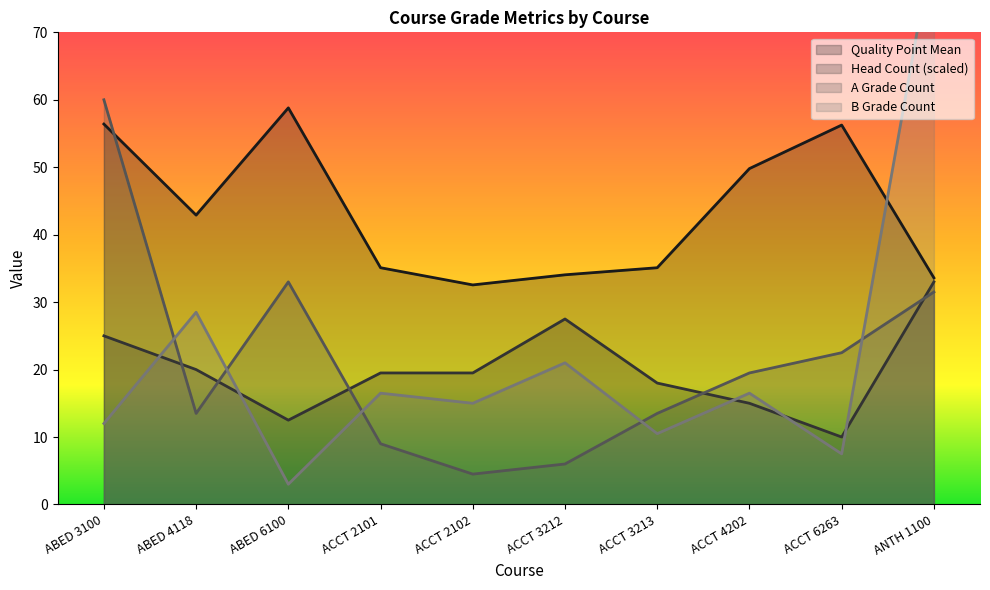

Where is the first local minimum for Quality Point Mean?

ABED 4118